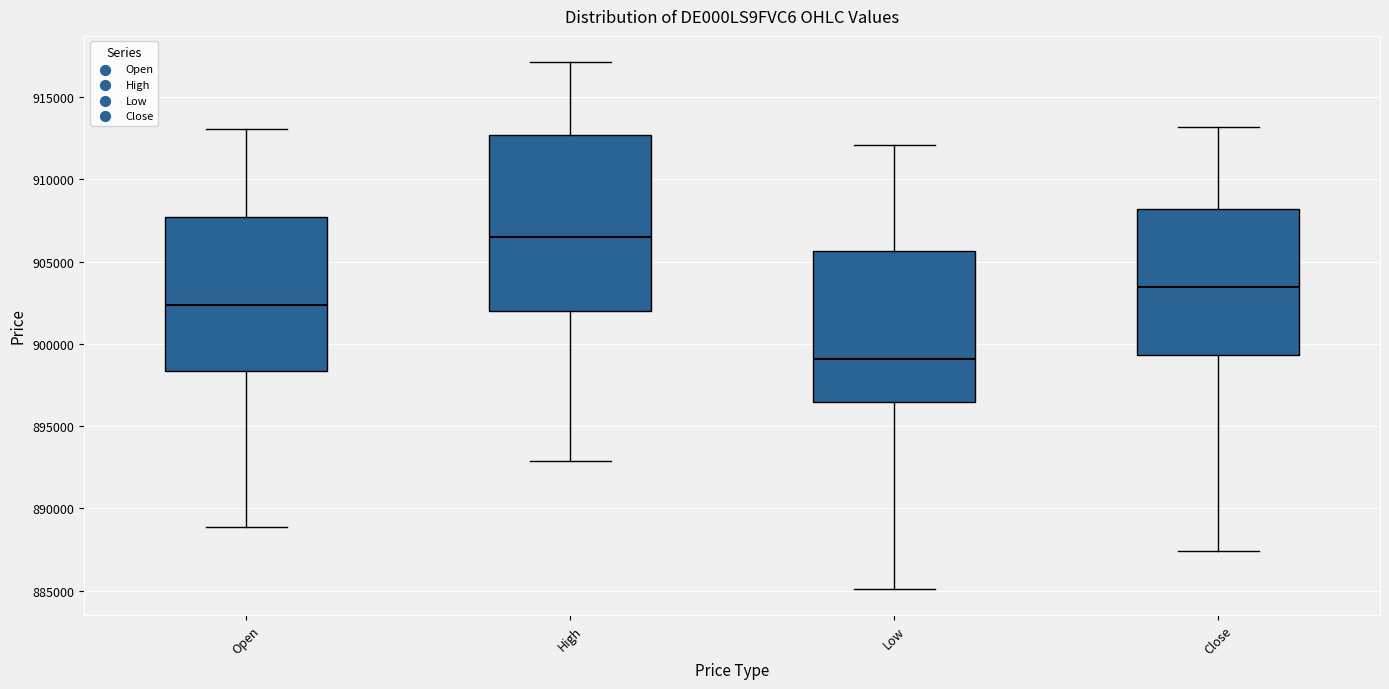

Which box has the lowest median line?

Low